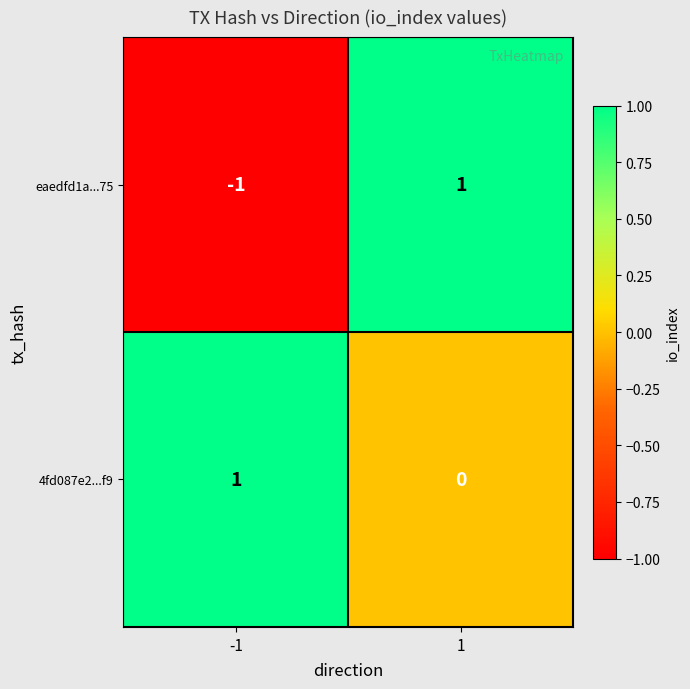

At 1, list the series in order from largest to smallest.

eaedfd1a...75, 4fd087e2...f9